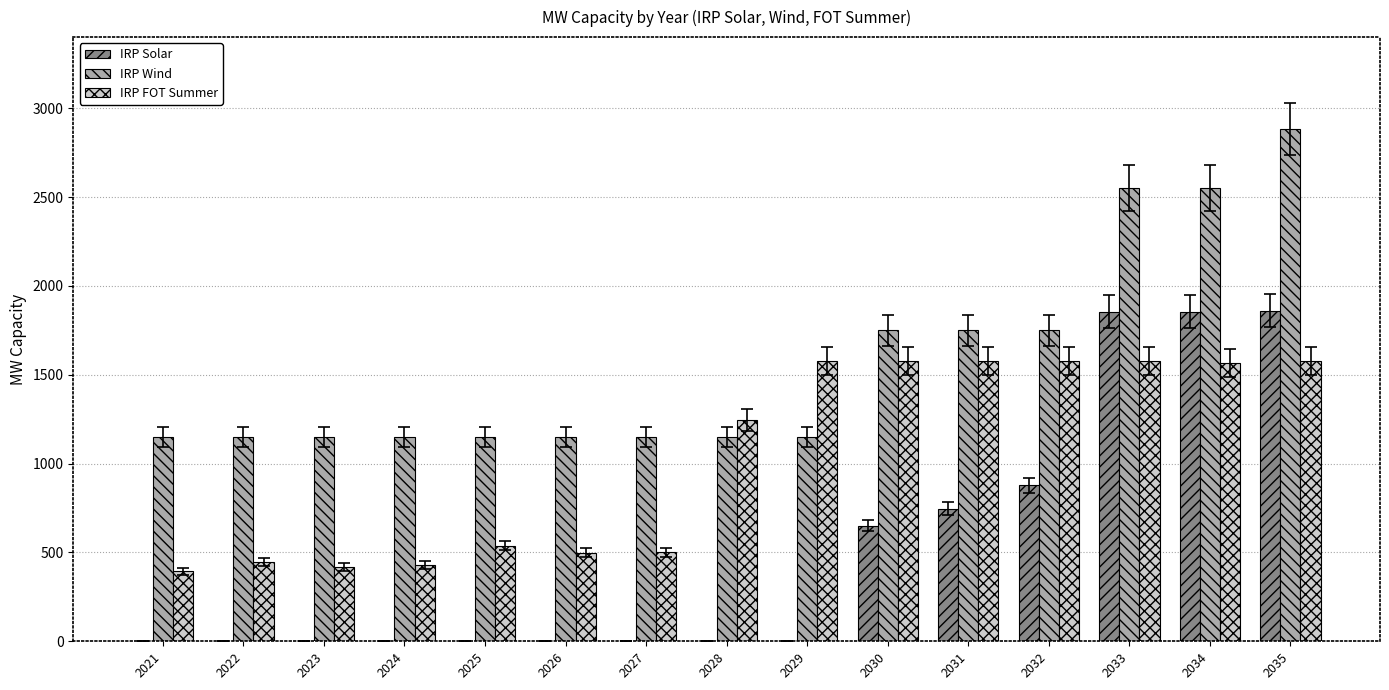

What is the total value across all series at 2025?

1687.1